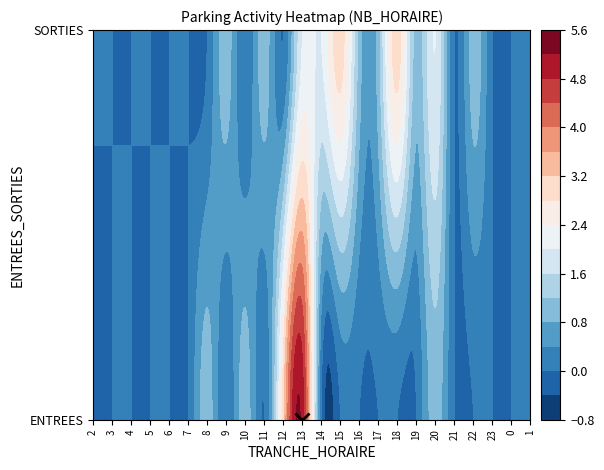

What is the highest value of the ENTREES series?

5